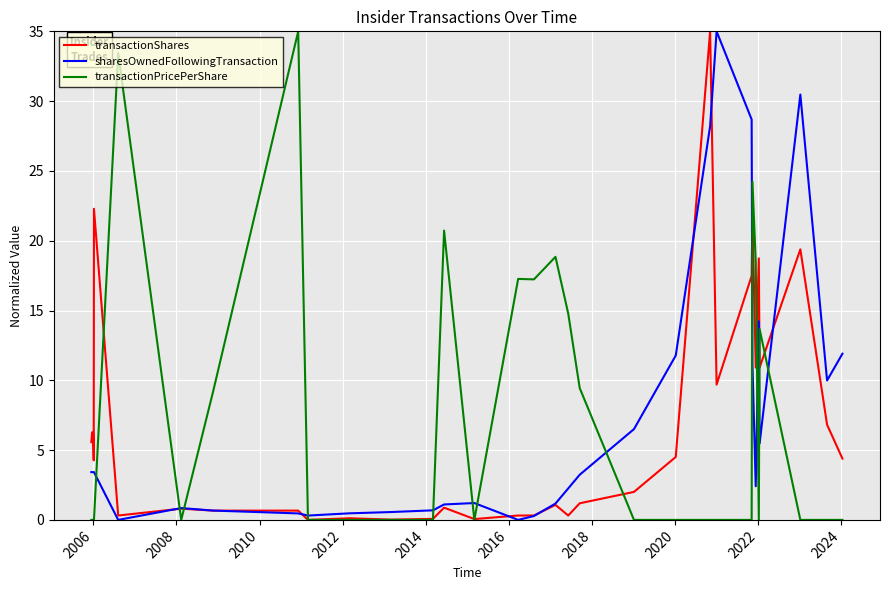

What is the average value of the sharesOwnedFollowingTransaction series?

7.1